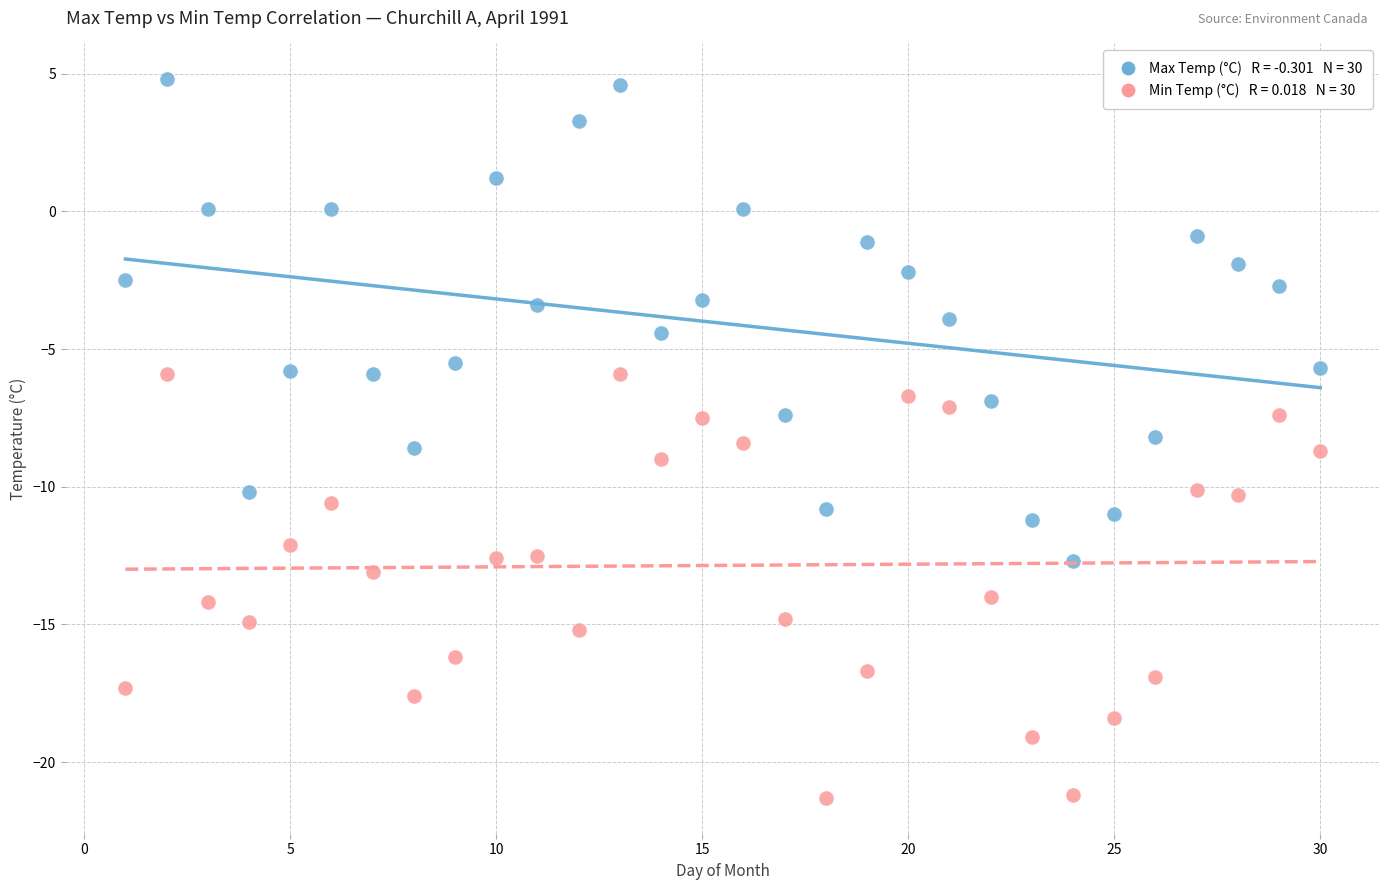

Across all data points, what is the range of X values (max minus min)?

29.0